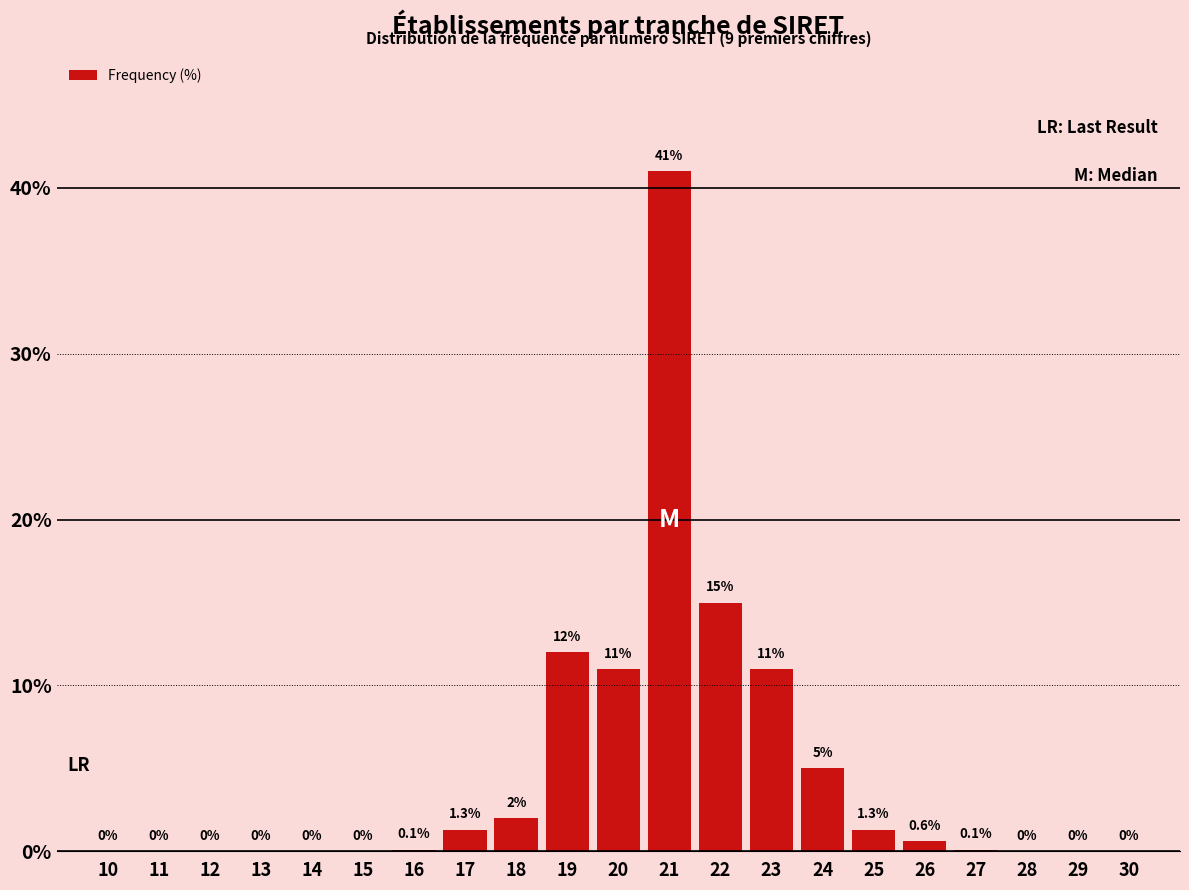

Reading left to right, list all the values displayed in this chart.

10=0.0	11=0.0	12=0.0	13=0.0	14=0.0	15=0.0	16=0.1	17=1.3	18=2.0	19=12.0	20=11.0	21=41.0	22=15.0	23=11.0	24=5.0	25=1.3	26=0.6	27=0.1	28=0.0	29=0.0	30=0.0